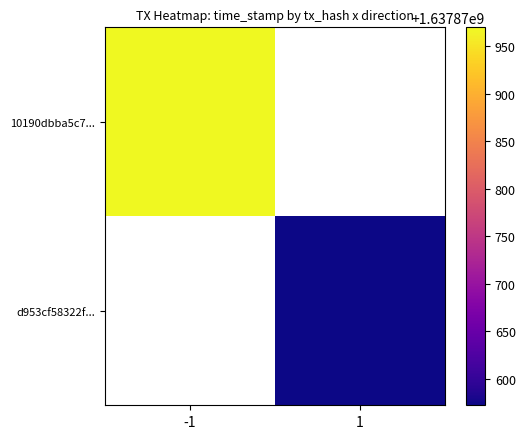

Is it true that d953cf58322f449cef30a06a53ea35a42a40cae equals 1637870572 at time_stamp?

True